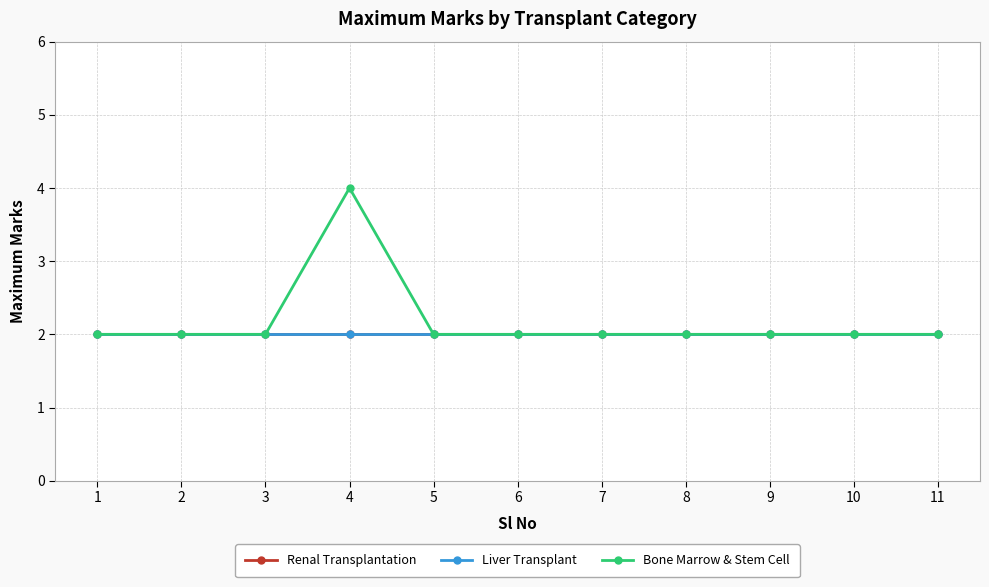

How many lines are shown in the chart?

3